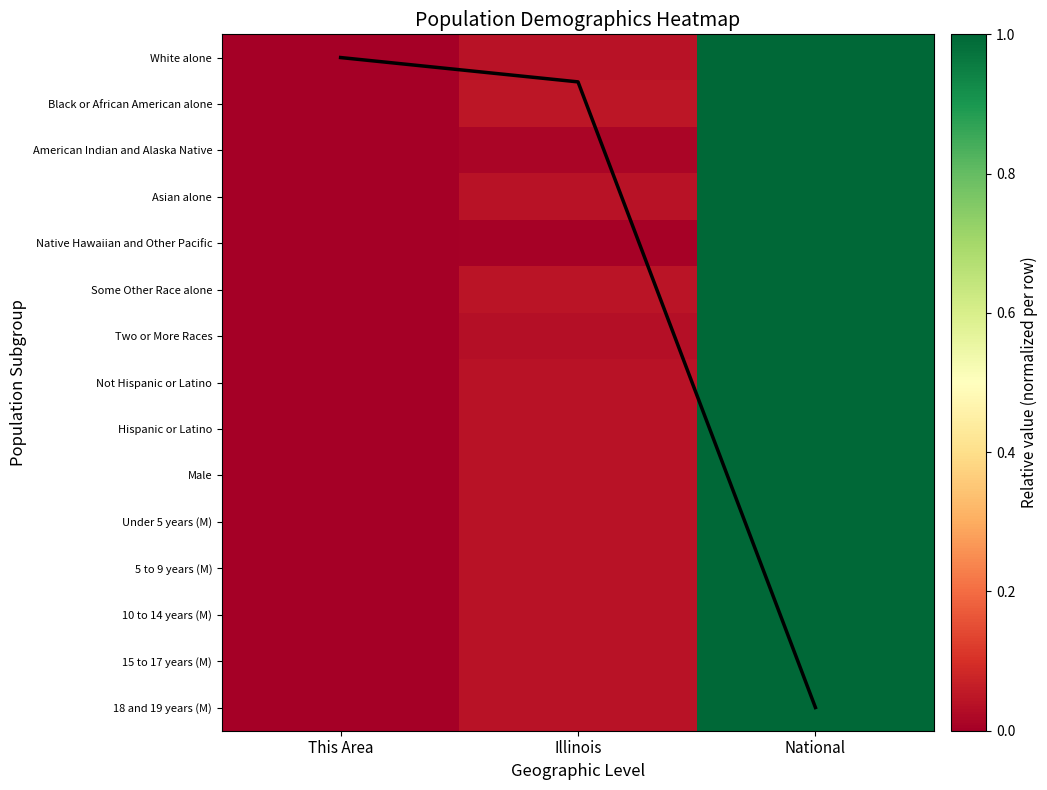

What is the difference between the maximum and minimum values in the Black or African American alone series?

1.0